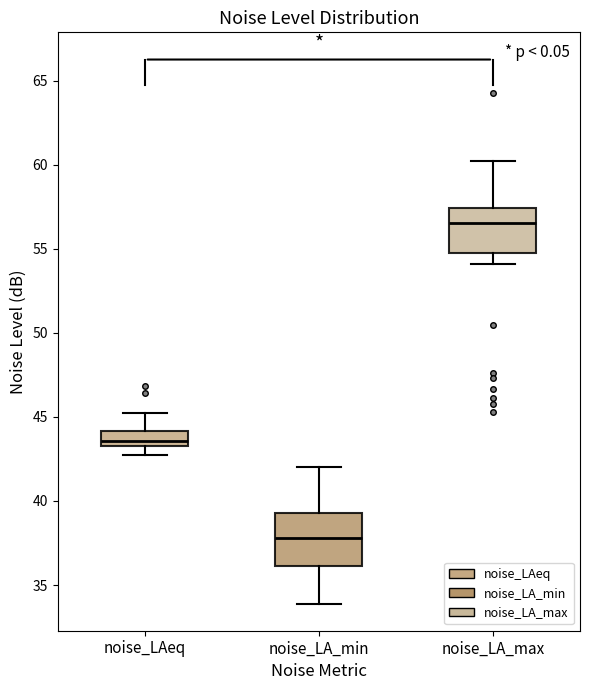

Which box has the lowest median line?

noise_LA_min